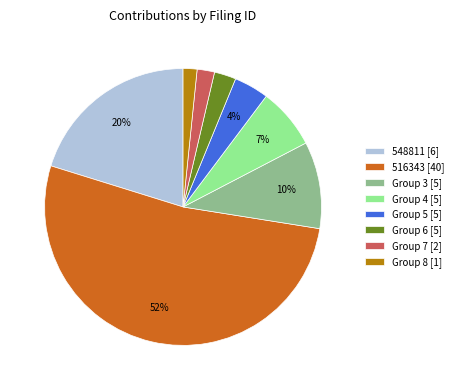

Which has a higher value, Group 4 [5] or Group 3 [5]?

Group 3 [5]